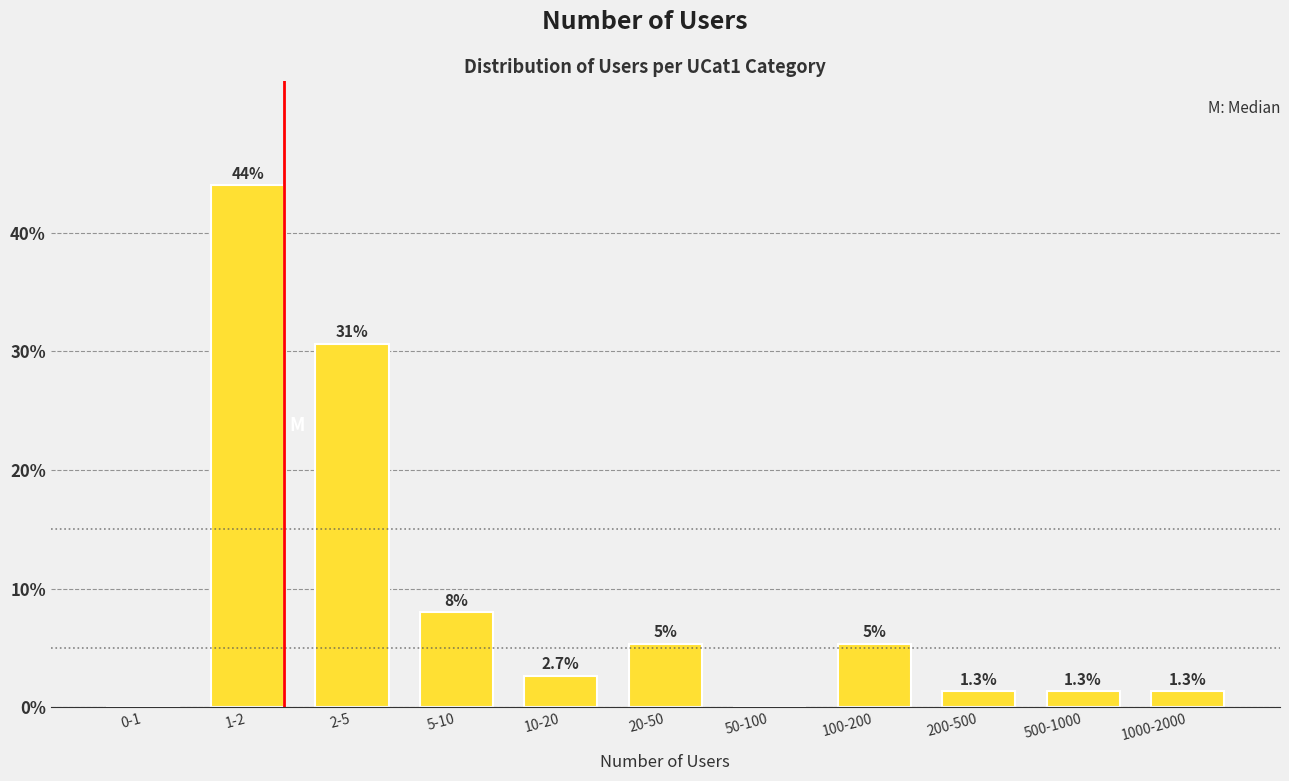

True or false: the data shows 7.0 at 100-200.

False